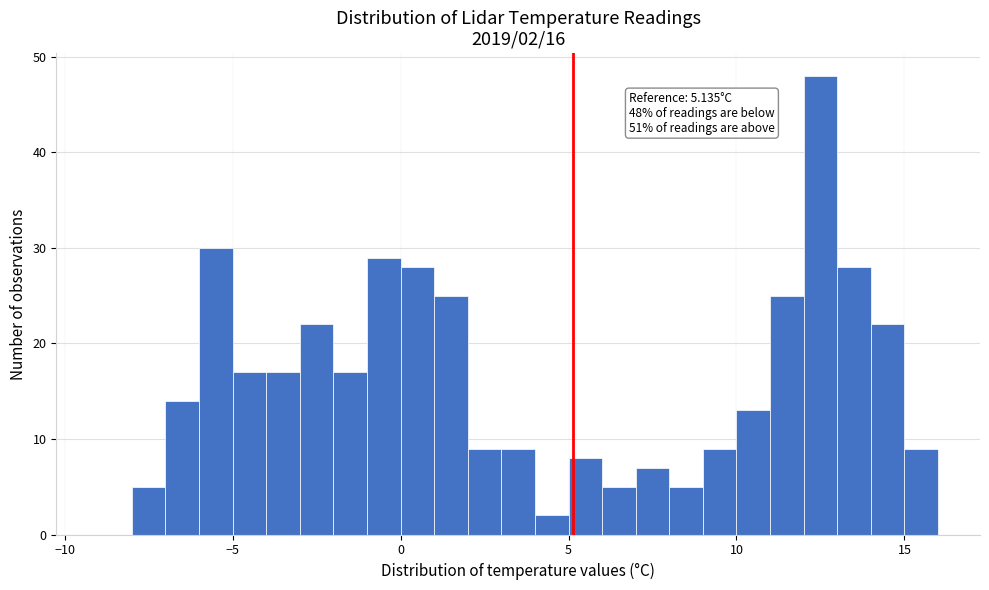

Around what value on the x-axis is the tallest bar? Give the approximate position of its centre, as read against the axis.

12.5